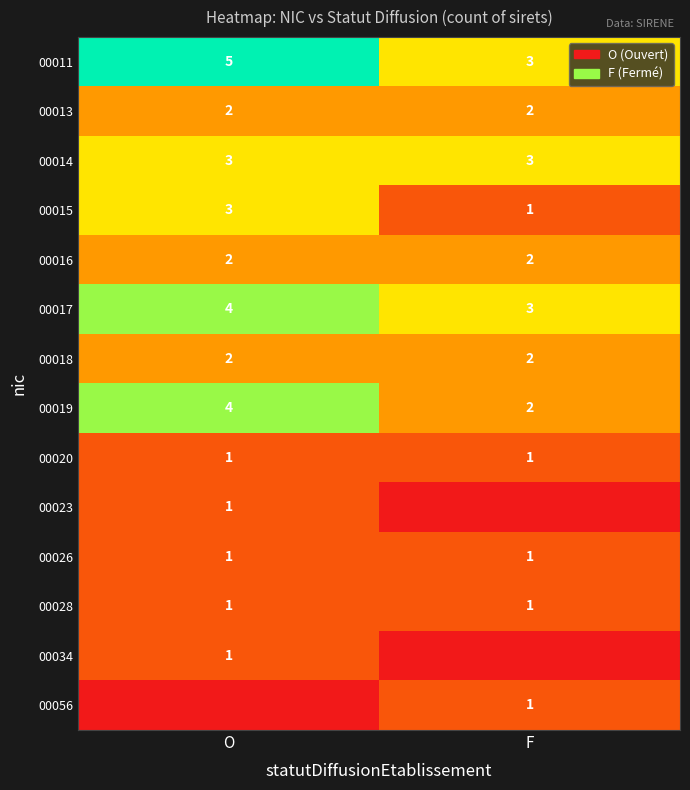

Read the 00014 value at F.

3